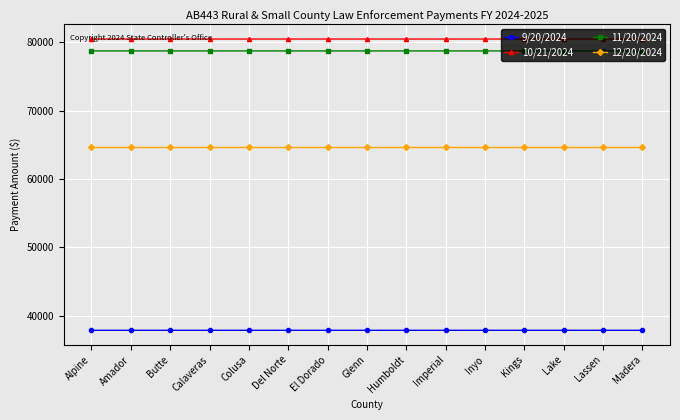

What position from the right is Imperial?

6